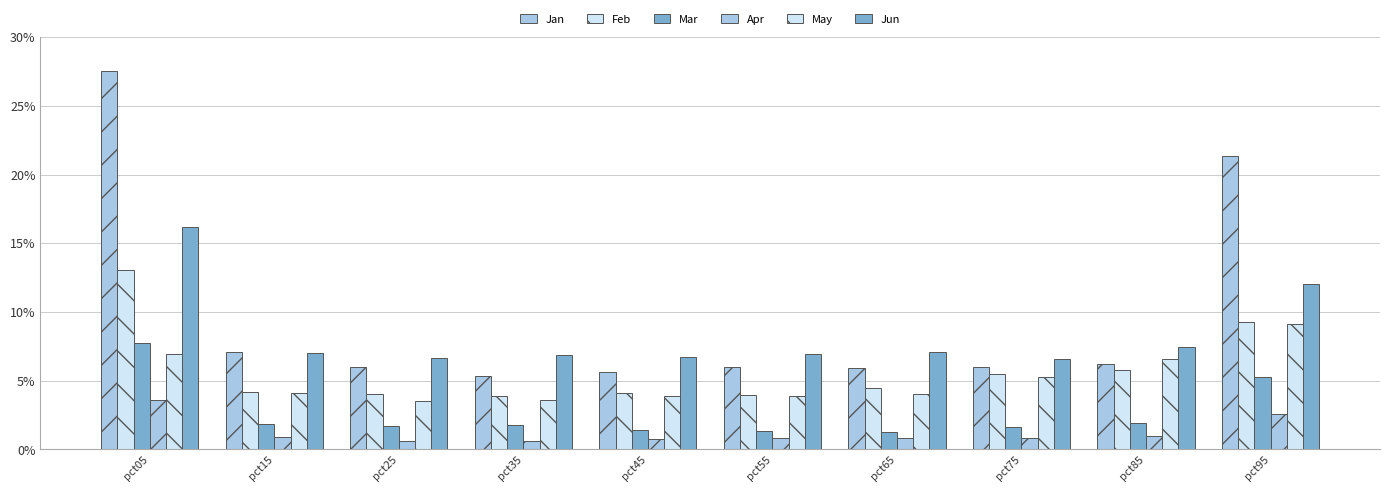

Rank the categories by Jan value from highest to lowest.

pct05, pct95, pct15, pct85, pct75, pct55, pct25, pct65, pct45, pct35